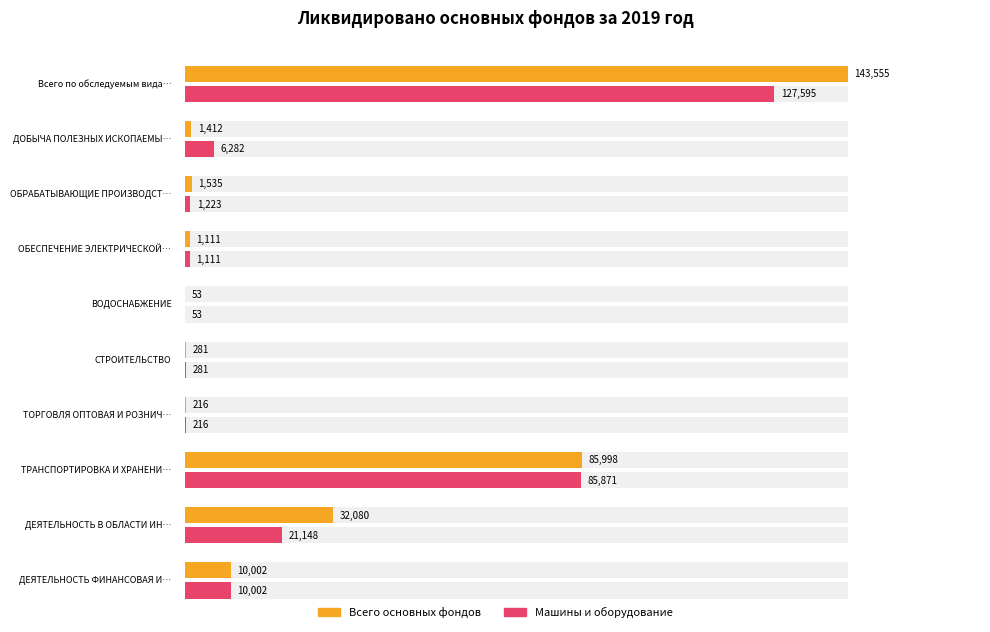

At which label is Всего основных фондов closest to 71804?

ТРАНСПОРТИРОВКА И ХРАНЕНИЕ